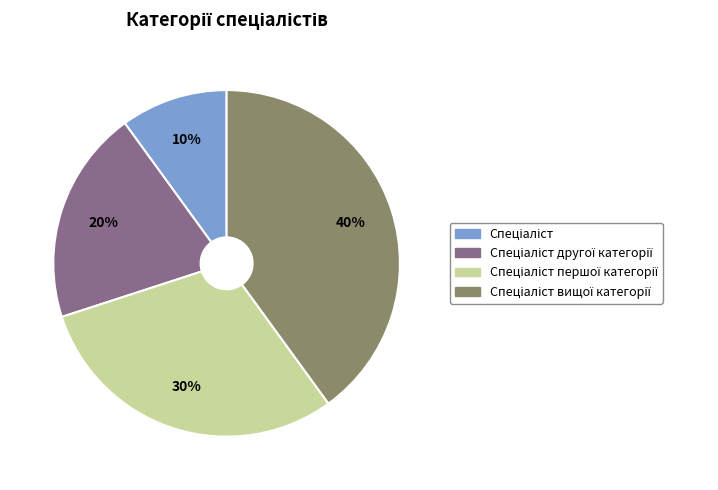

Is there any slice that represents more than half of the pie?

No